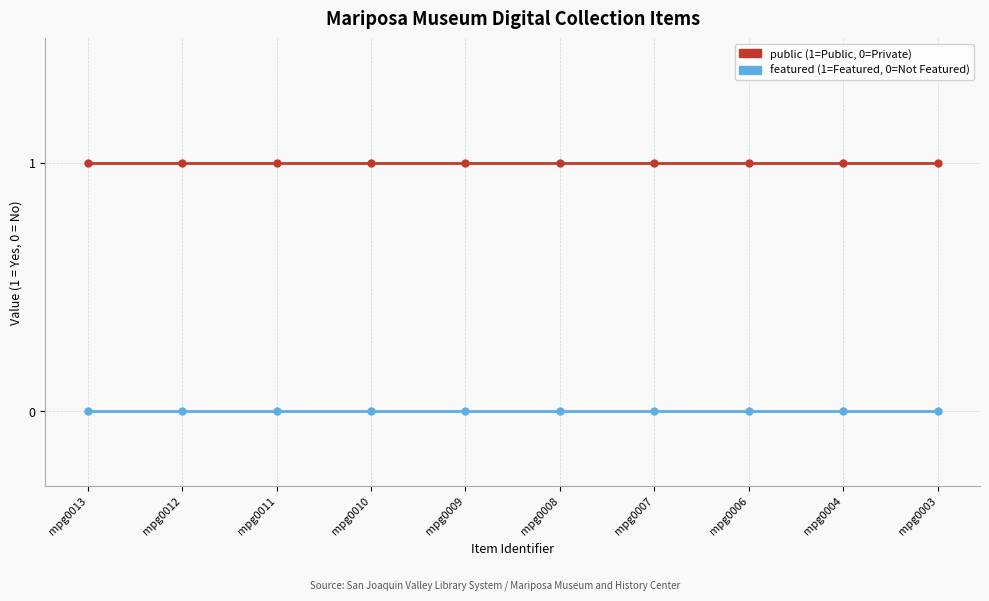

How many data points does each series have?

10